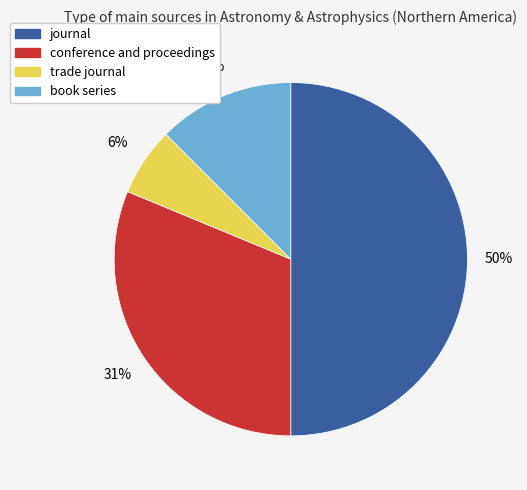

Which has a higher value, book series or conference and proceedings?

conference and proceedings